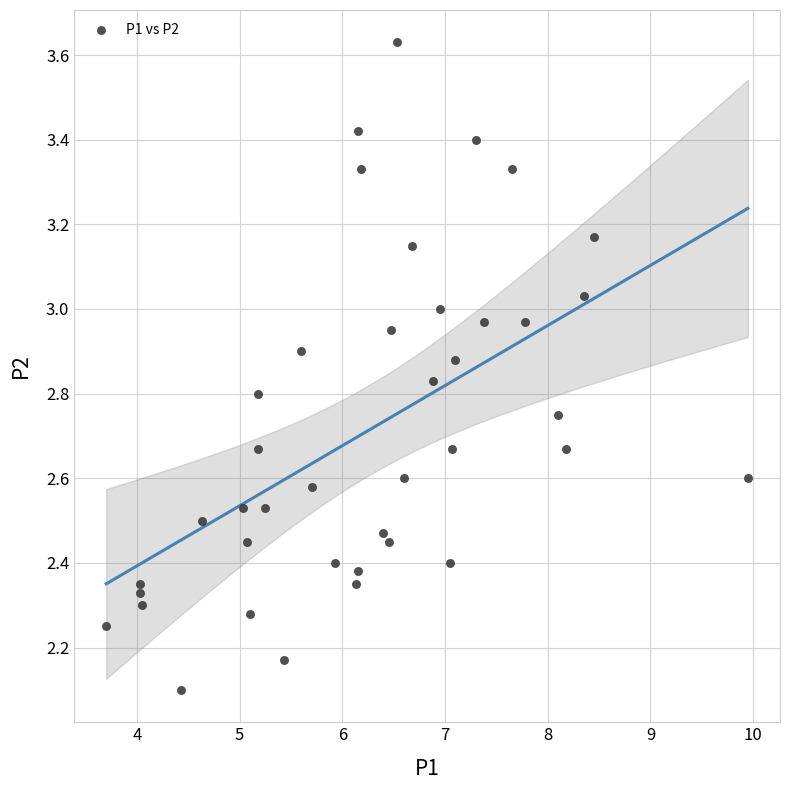

What Y value in the scatter plot is closest to 2?

2.1